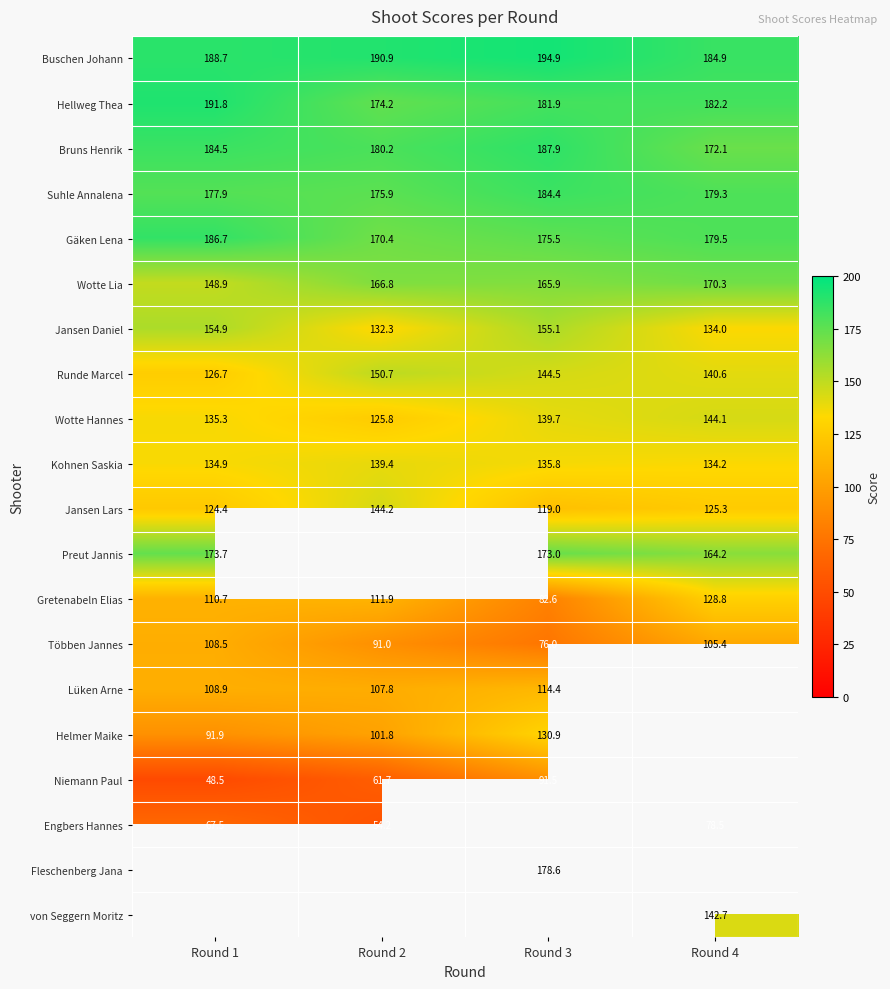

Read the Jansen Daniel value at Round 4.

134.0